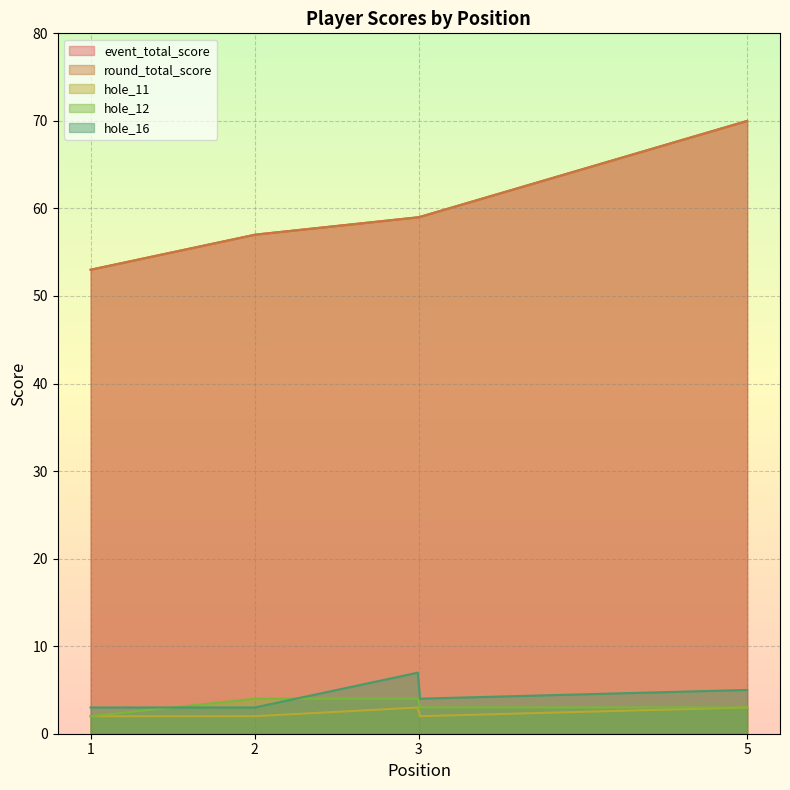

At how many categories does at least one series exceed 38?

5